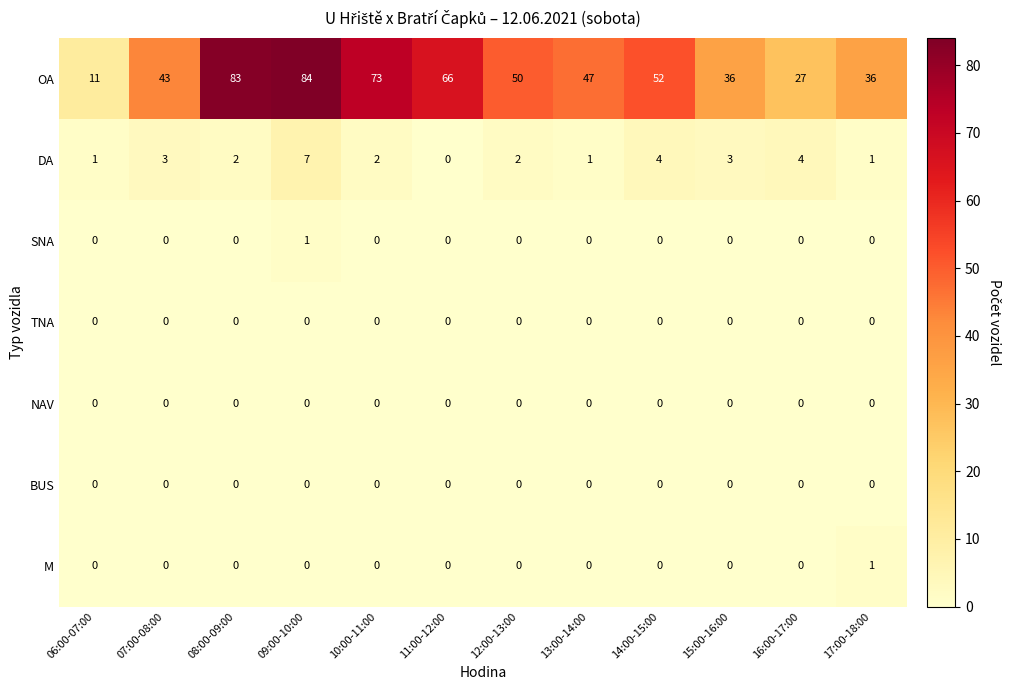

Where does the OA series first go above 50?

08:00-09:00